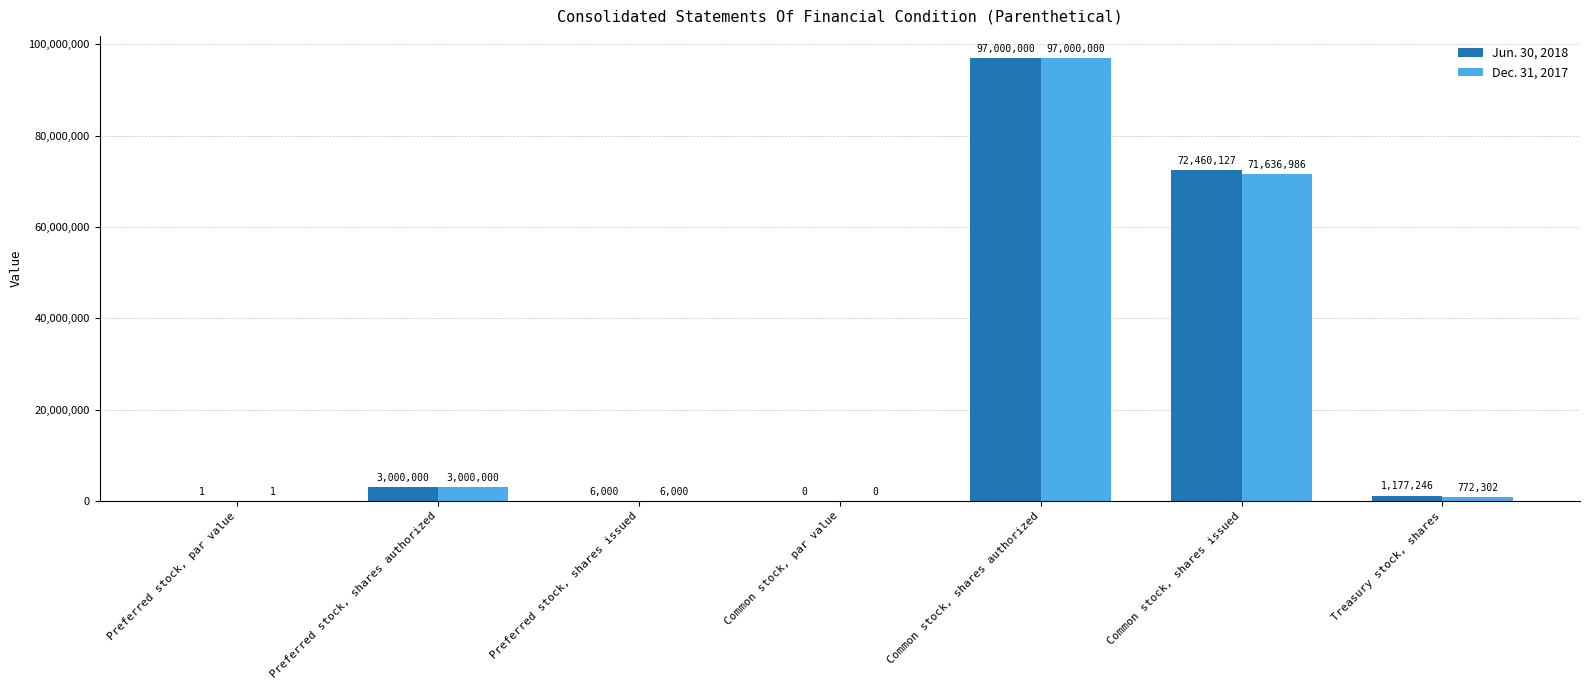

Which series has the largest total across all categories?

Jun. 30, 2018